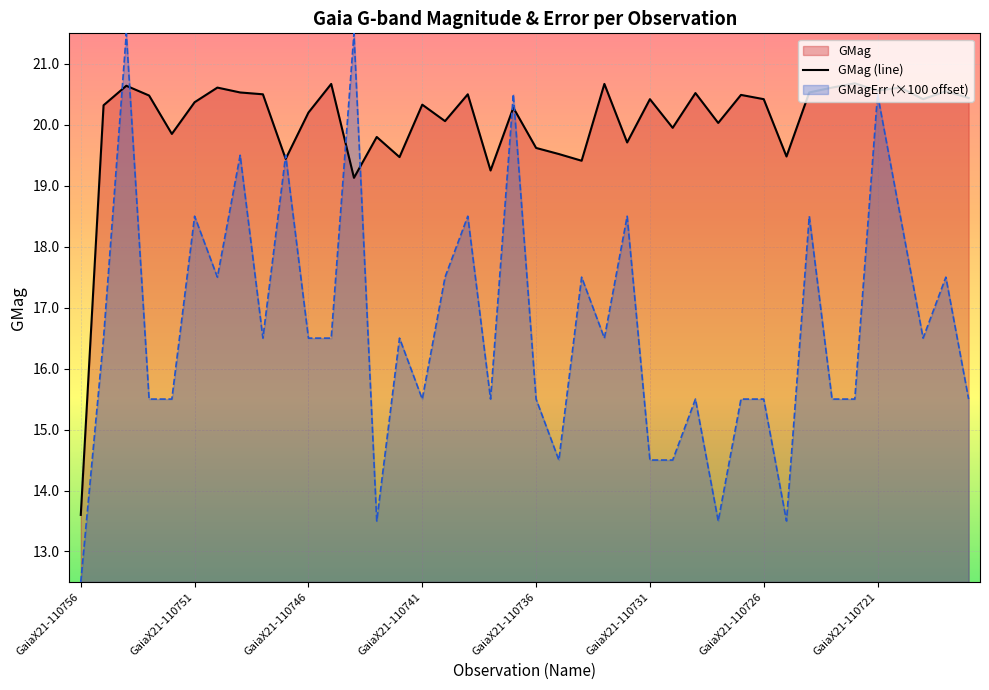

Rank the categories by GMagErr value from highest to lowest.

GaiaX21-110754, GaiaX21-110744, GaiaX21-110737, GaiaX21-110721, GaiaX21-110749, GaiaX21-110747, GaiaX21-110751, GaiaX21-110739, GaiaX21-110732, GaiaX21-110724, GaiaX21-110720, GaiaX21-110750, GaiaX21-110740, GaiaX21-110734, GaiaX21-110718, GaiaX21-110755, GaiaX21-110748, GaiaX21-110746, GaiaX21-110745, GaiaX21-110742, GaiaX21-110733, GaiaX21-110719, GaiaX21-110753, GaiaX21-110752, GaiaX21-110741, GaiaX21-110738, GaiaX21-110736, GaiaX21-110729, GaiaX21-110727, GaiaX21-110726, GaiaX21-110723, GaiaX21-110722, GaiaX21-110717, GaiaX21-110735, GaiaX21-110731, GaiaX21-110730, GaiaX21-110743, GaiaX21-110728, GaiaX21-110725, GaiaX21-110756